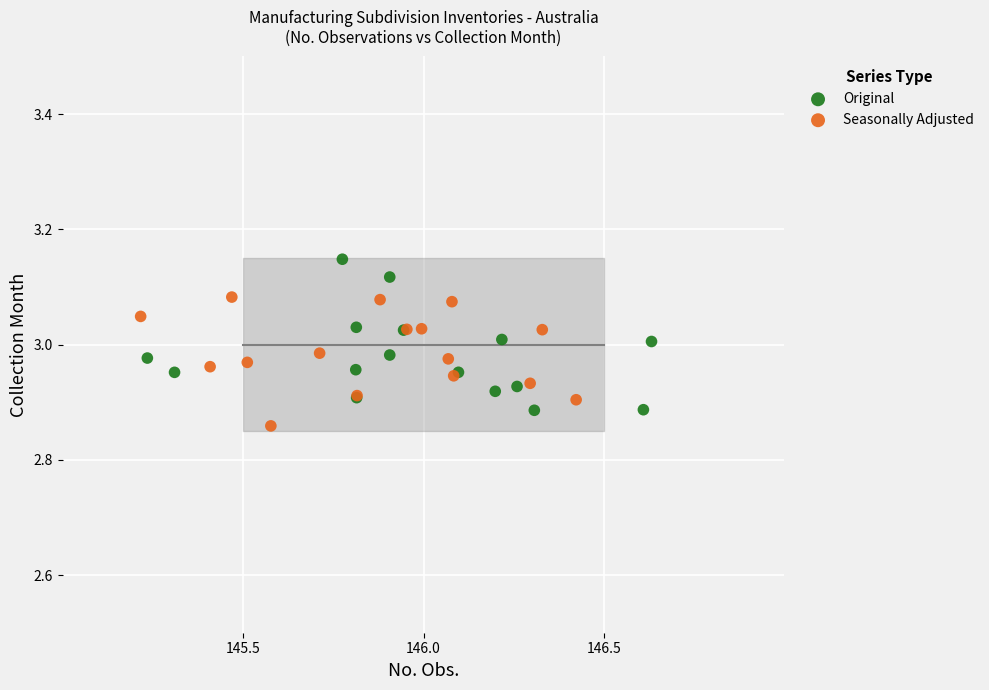

Which series contains the highest Y value?

Original